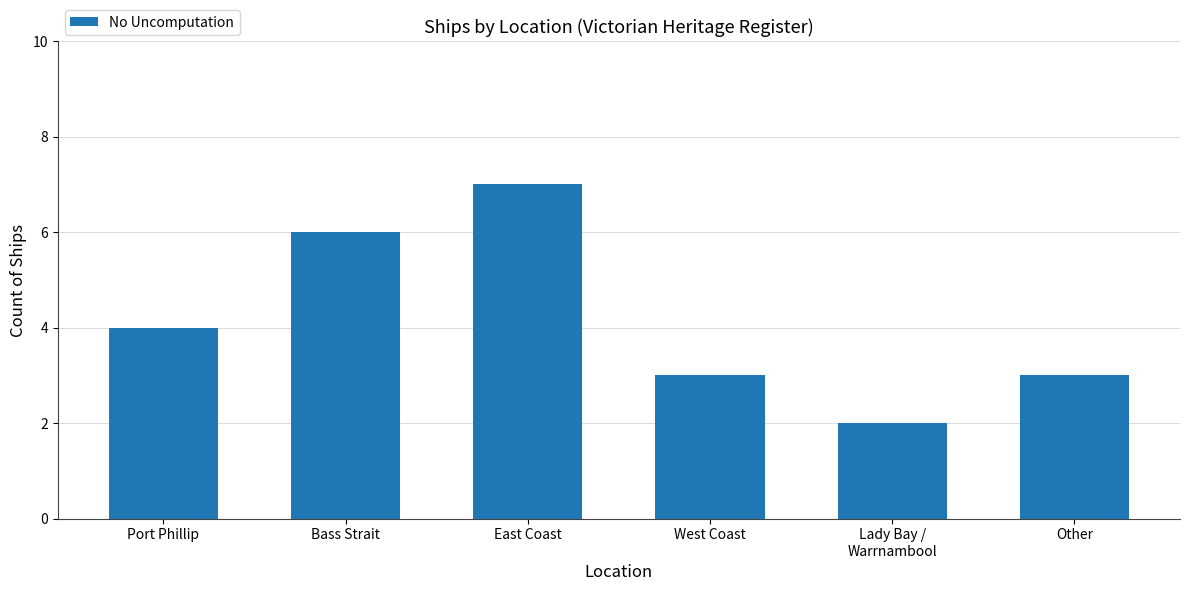

What is the change in value from Bass Strait to East Coast?

+1